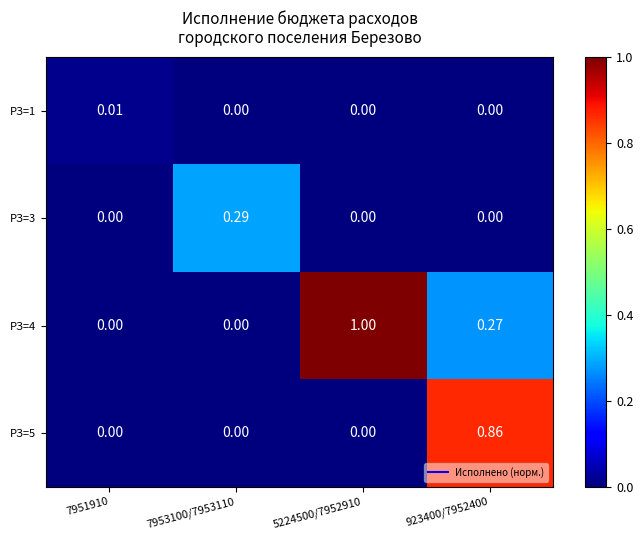

Is the value of РЗ=5 at 923400/7952400 greater than the value of РЗ=3 at 5224500/7952910?

Yes